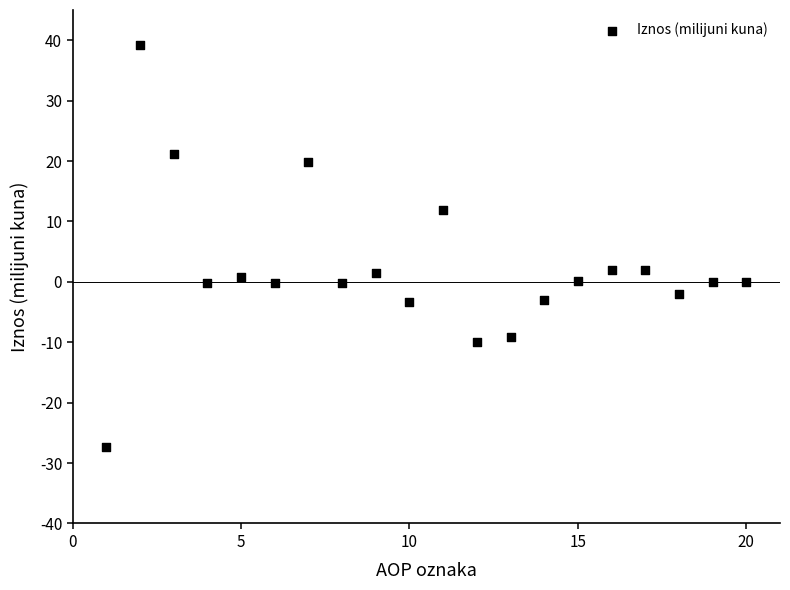

What is the range of X values (max minus min)?

19.0